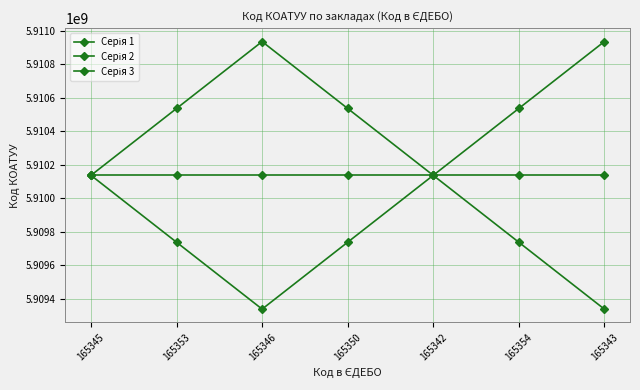

Which has a higher value, 165343 or 165346?

165343